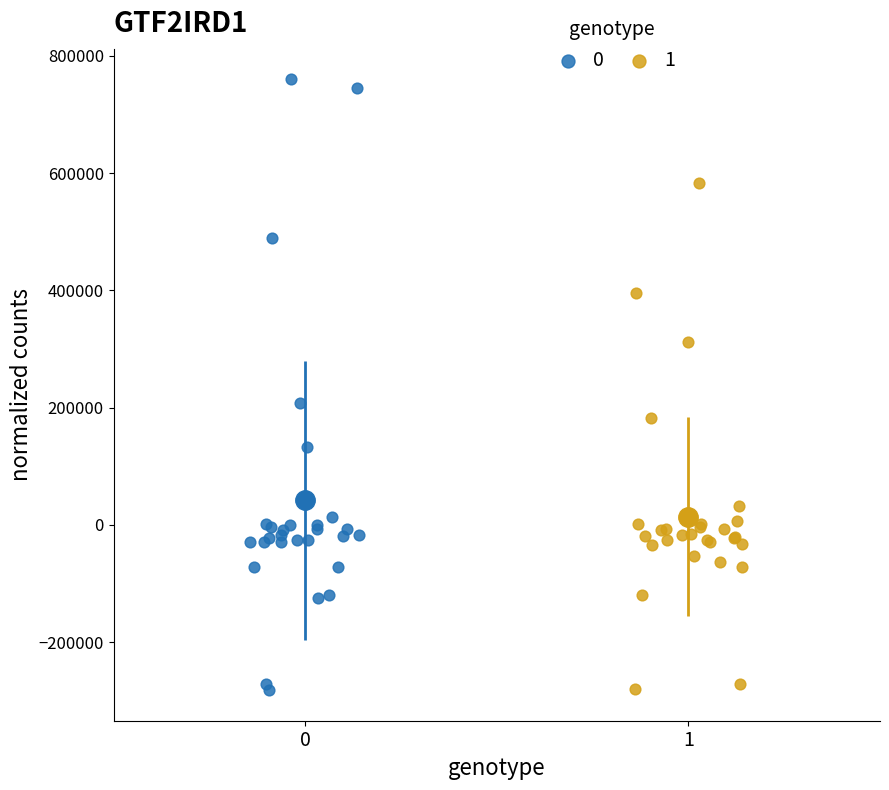

What are all the series names shown in the legend?

0, 1